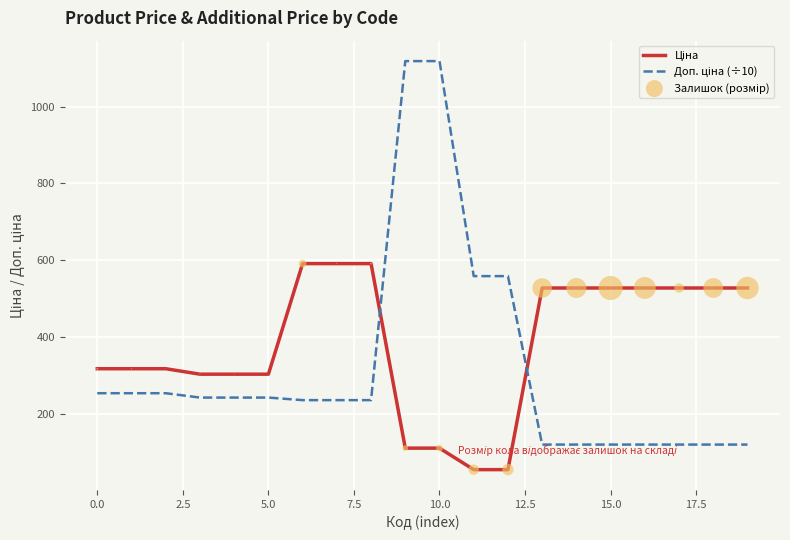

What is the smallest value displayed?

55.9